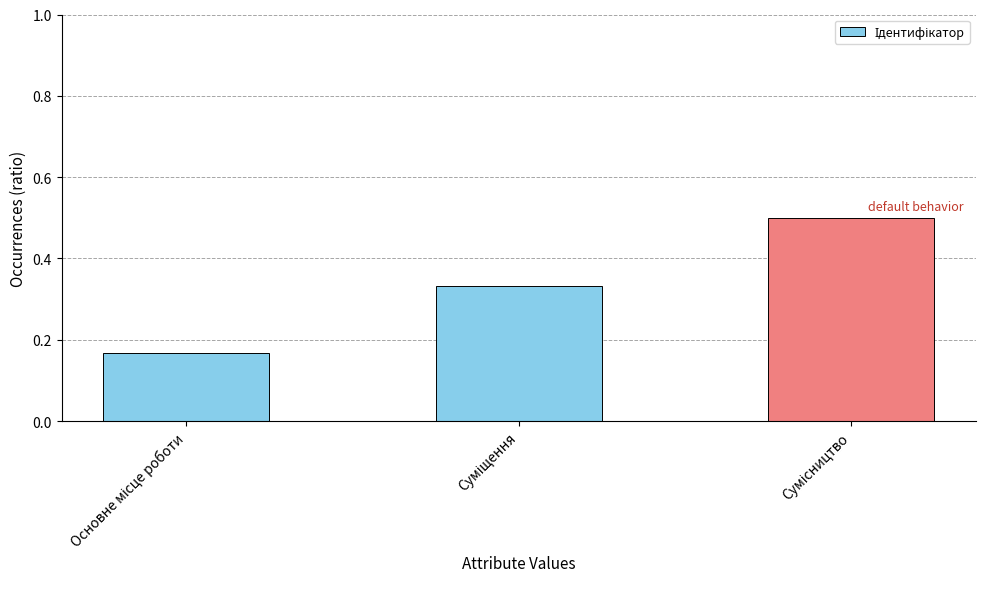

What is the value of the 3rd bar from the left?

0.5